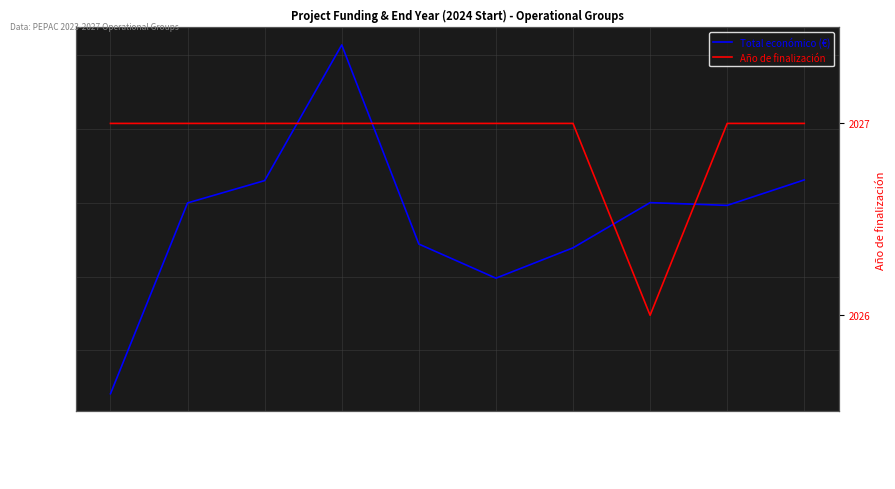

Which series has the largest range (max minus min)?

Total económico (€)